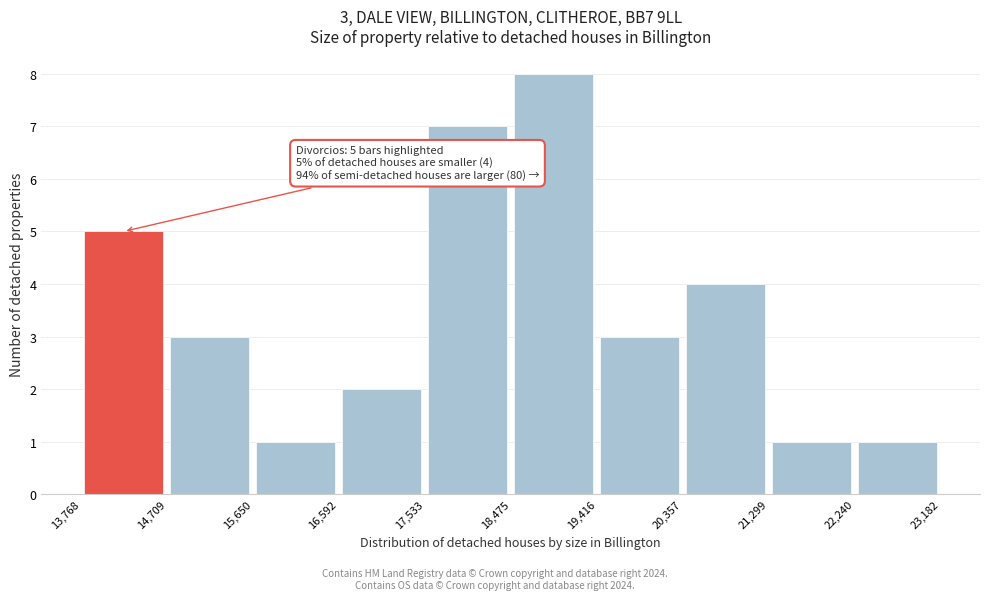

Which range on the x-axis has the tallest bar?

18,475 to 19,416